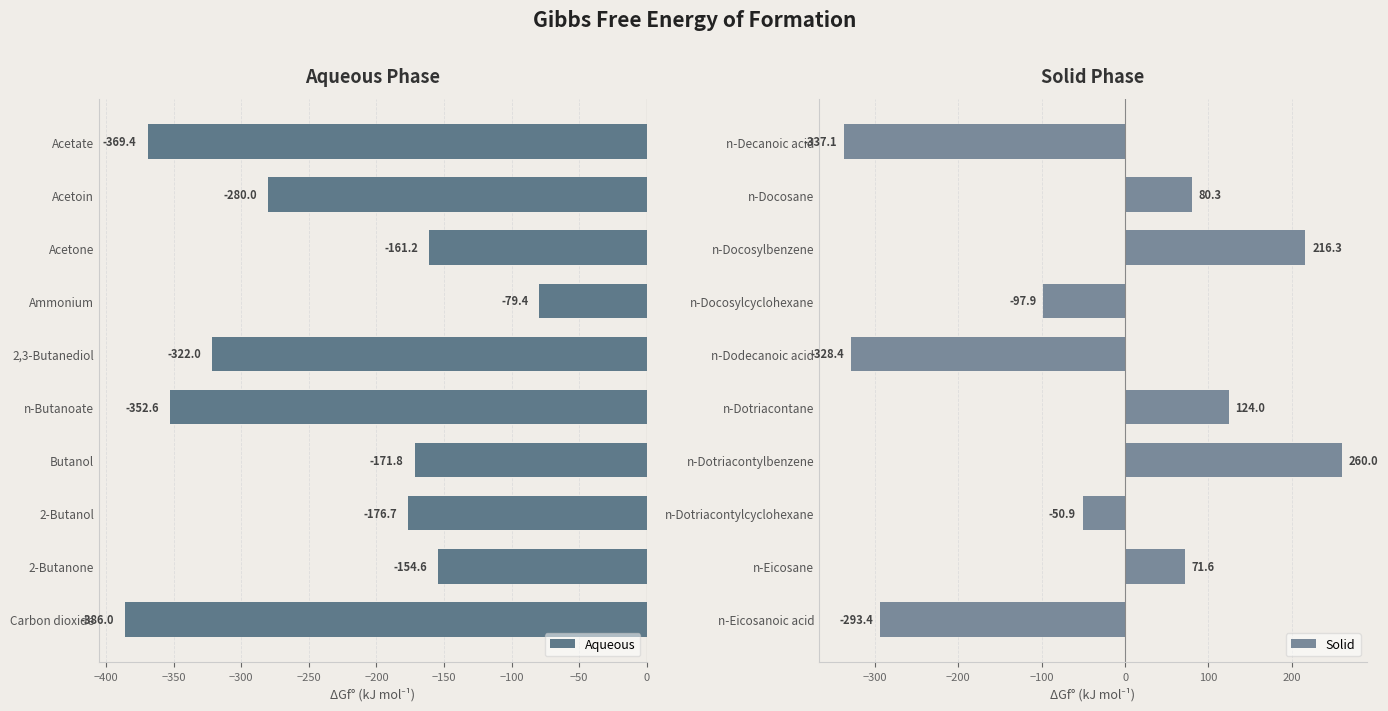

List the labels in order of Aqueous value, smallest first.

Carbon dioxide, Acetate, n-Butanoate, 2,3-Butanediol, Acetoin, 2-Butanol, Butanol, Acetone, 2-Butanone, Ammonium